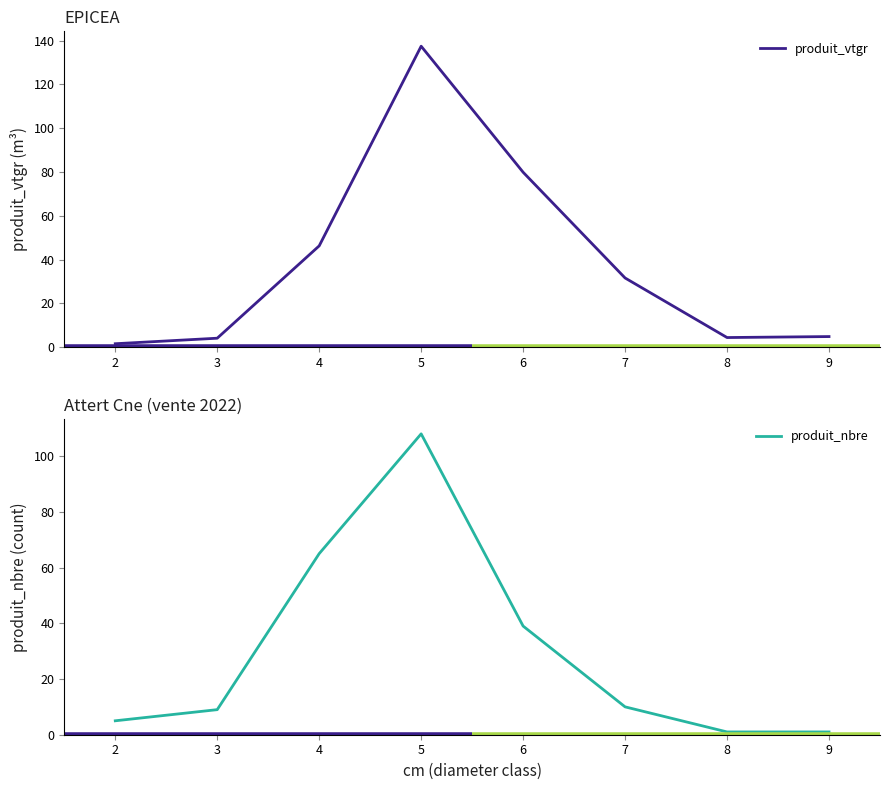

Which series has the widest spread of values?

produit_vtgr